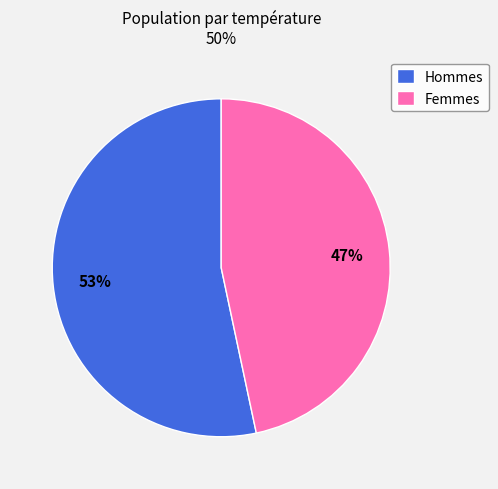

Combined, do Hommes and Femmes account for over 50%?

Yes